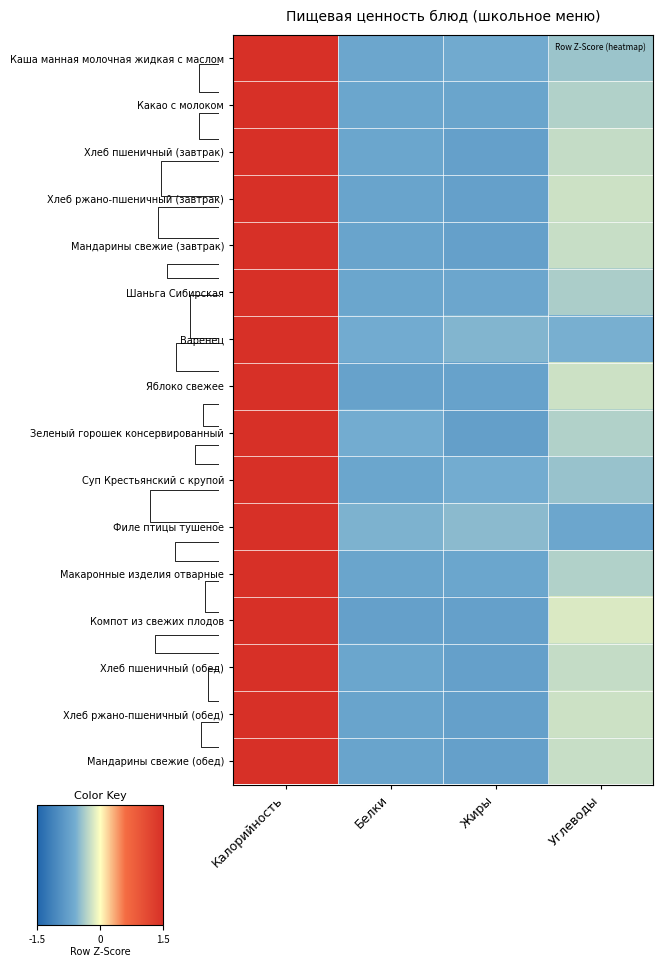

What is the minimum value shown in the chart?

-0.8